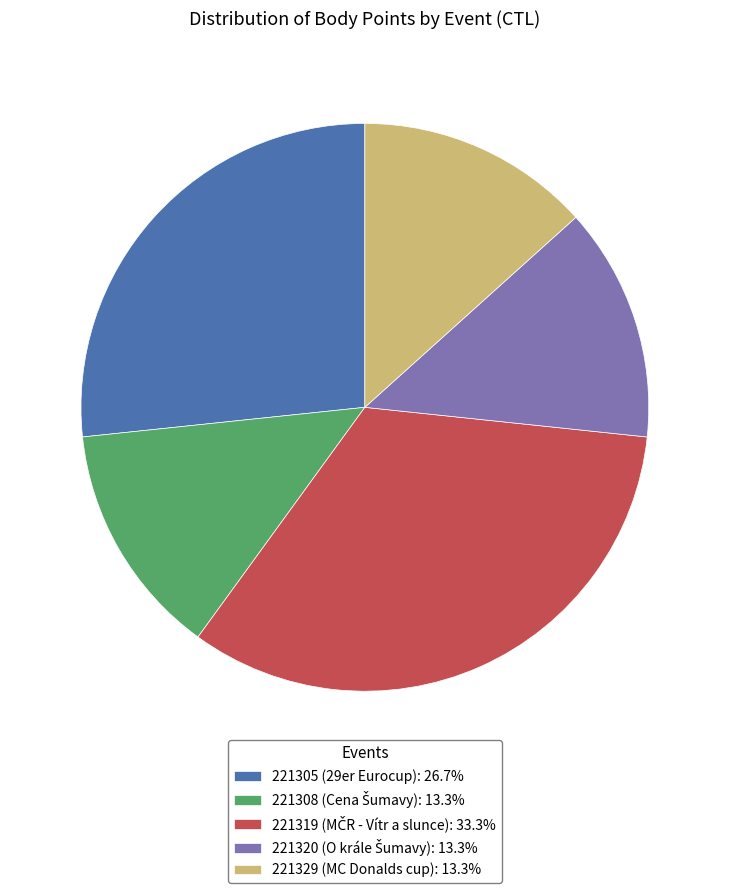

Is 221329 the majority of the pie?

No